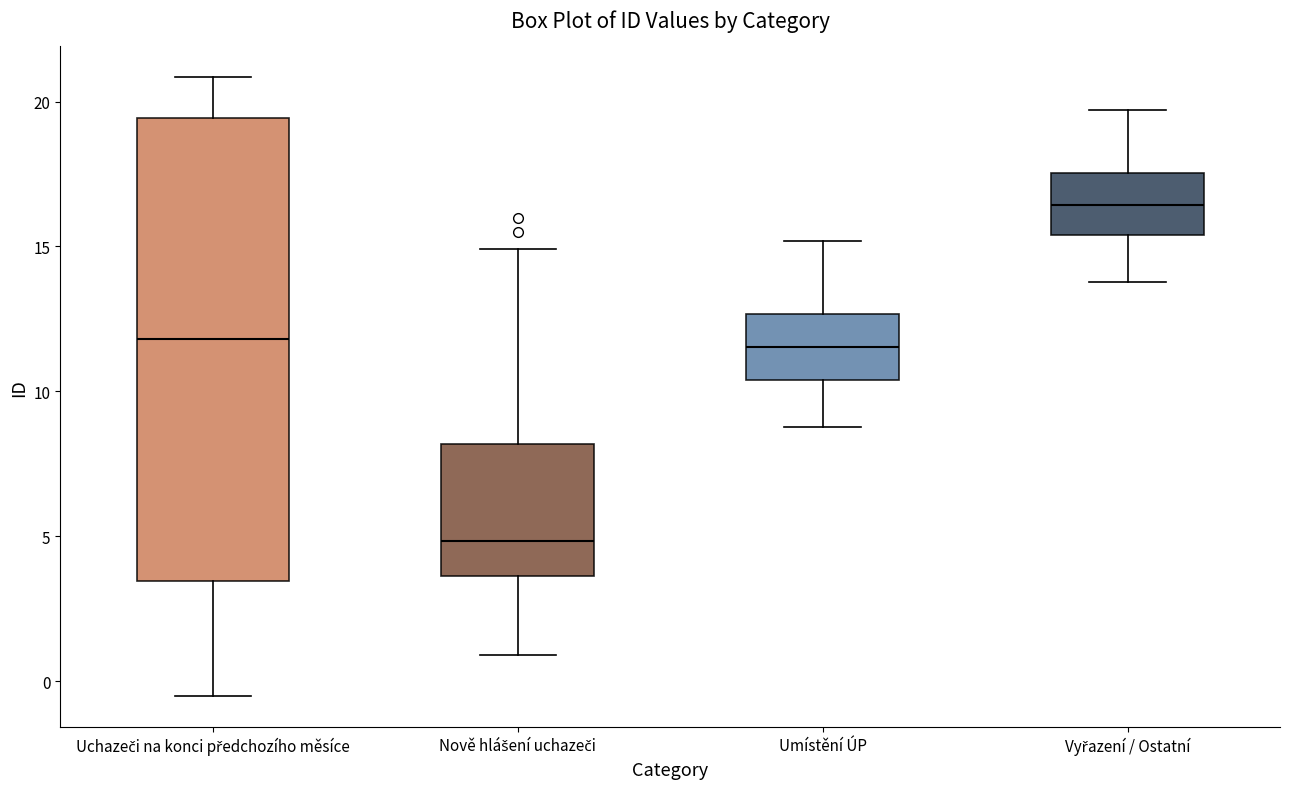

Reading left to right, transcribe this box plot: for each box, give where its median line is, the range the box spans, and where its two whiskers end, as read against the y-axis. The values are not printed on the chart, so give them approximately, as read against the axis.

Uchazeči na konci předchozího měsíce: median 12.0, box 3.5 to 19.5, whiskers -0.5 to 21.0
Nově hlášení uchazeči: median 5.0, box 3.5 to 8.0, whiskers 1.0 to 15.0
Umístění ÚP: median 11.5, box 10.5 to 12.5, whiskers 9.0 to 15.0
Vyřazení / Ostatní: median 16.5, box 15.5 to 17.5, whiskers 14.0 to 19.5